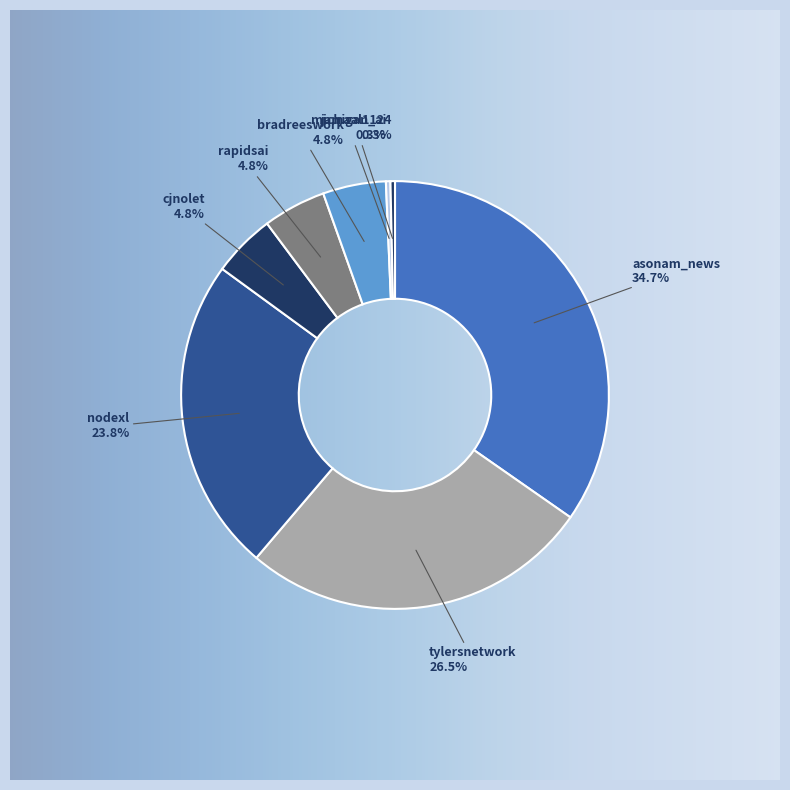

Rank the categories by value from highest to lowest.

asonam_news, tylersnetwork, nodexl, cjnolet, rapidsai, bradreeswork, michigan_ai, jamaal1124